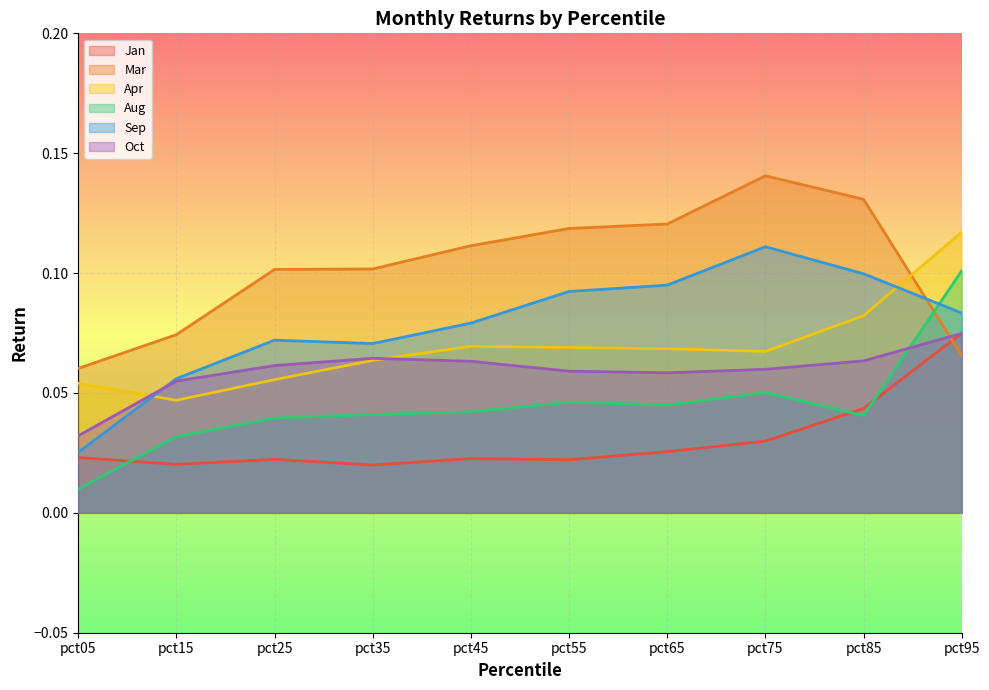

How many lines are shown in the chart?

6